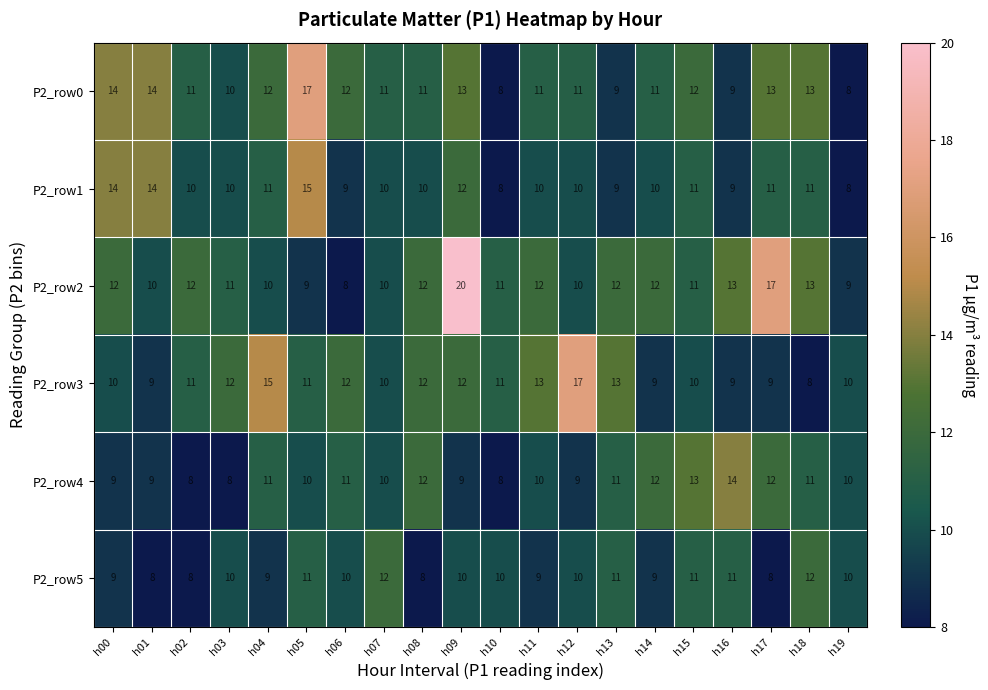

The P2_row5 series shows 17 at h07. True or false?

False